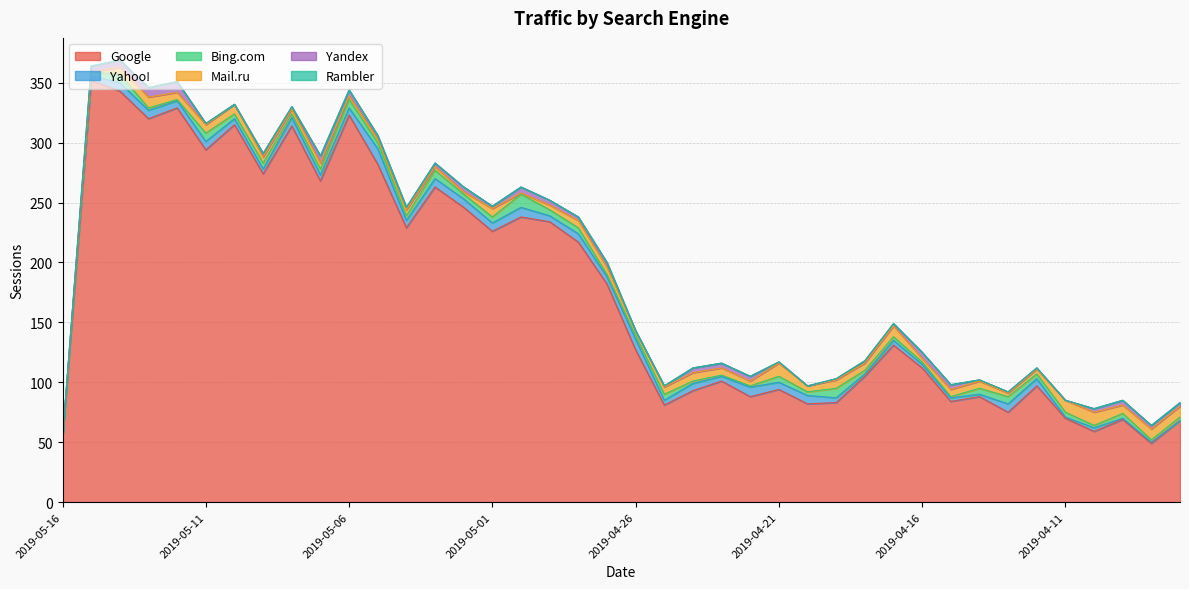

How many intersections are there between Yandex and Bing.com?

12